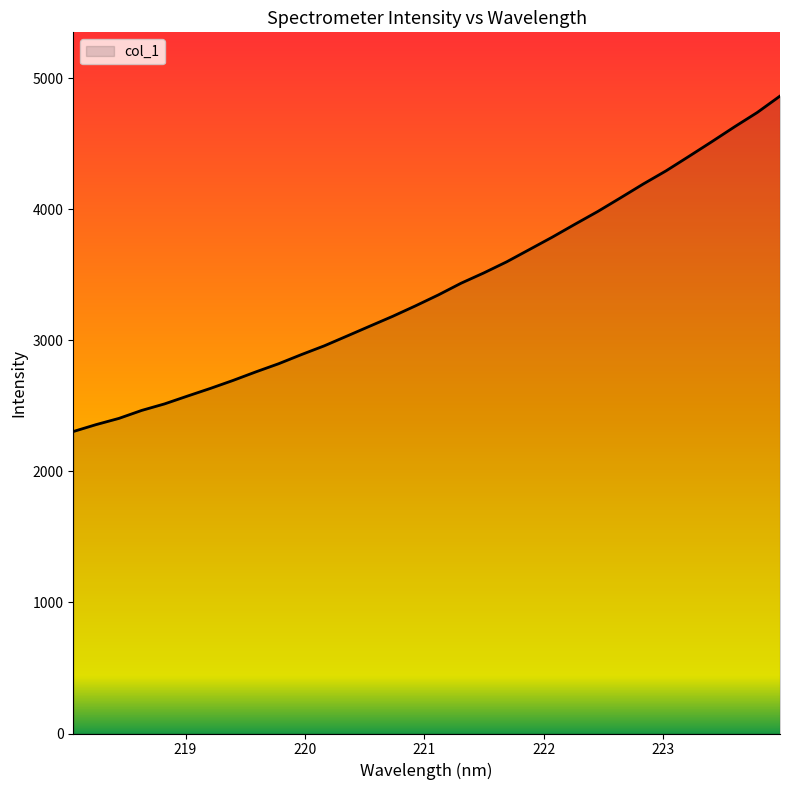

What is the sum of all values?

108907.6